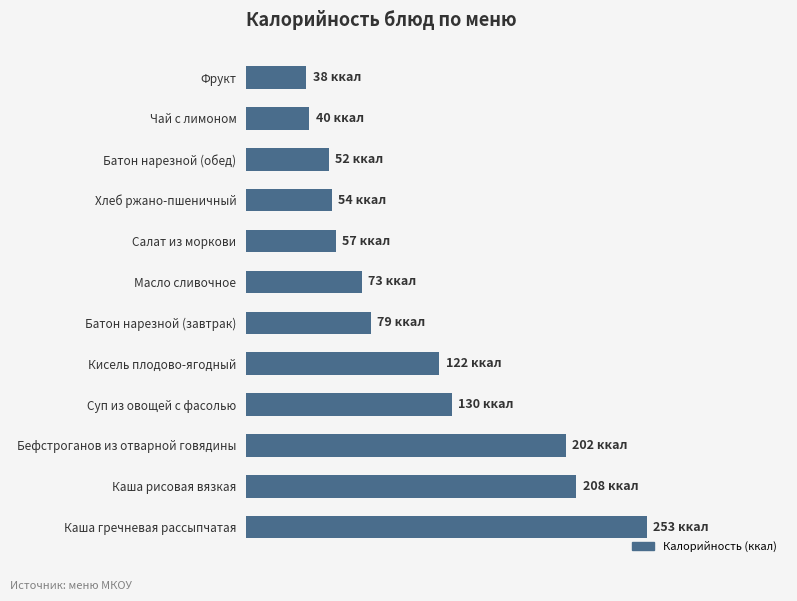

Rank the categories by value from lowest to highest.

Фрукт, Чай с лимоном, Батон нарезной (обед), Хлеб ржано-пшеничный, Салат из моркови, Масло сливочное, Батон нарезной (завтрак), Кисель плодово-ягодный, Суп из овощей с фасолью, Бефстроганов из отварной говядины, Каша рисовая вязкая, Каша гречневая рассыпчатая